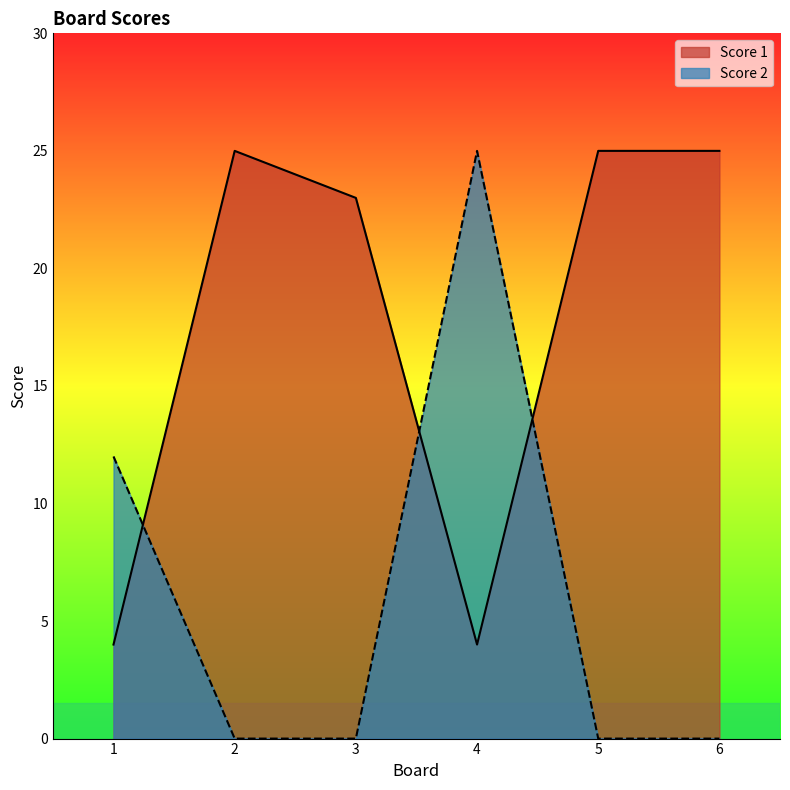

The Score 1 series shows 25 at 5. True or false?

True